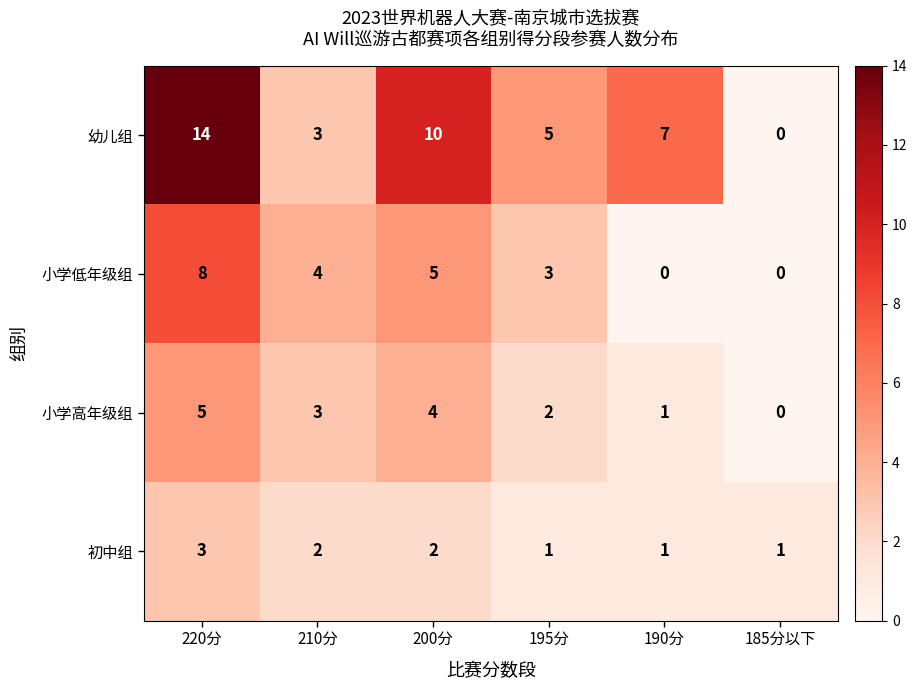

Which category has the highest value across all series?

220分